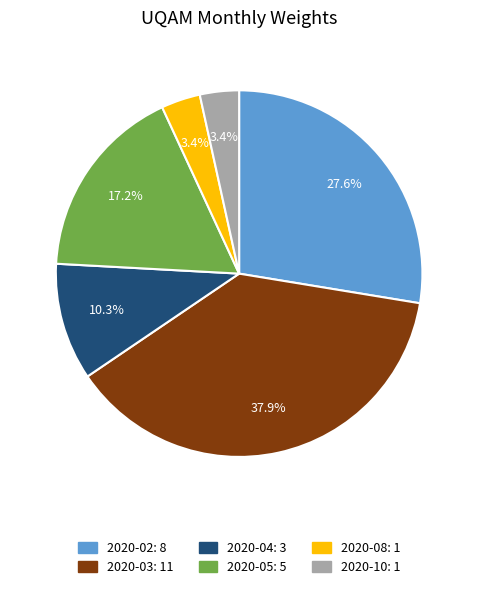

Is there a majority slice in this chart?

No